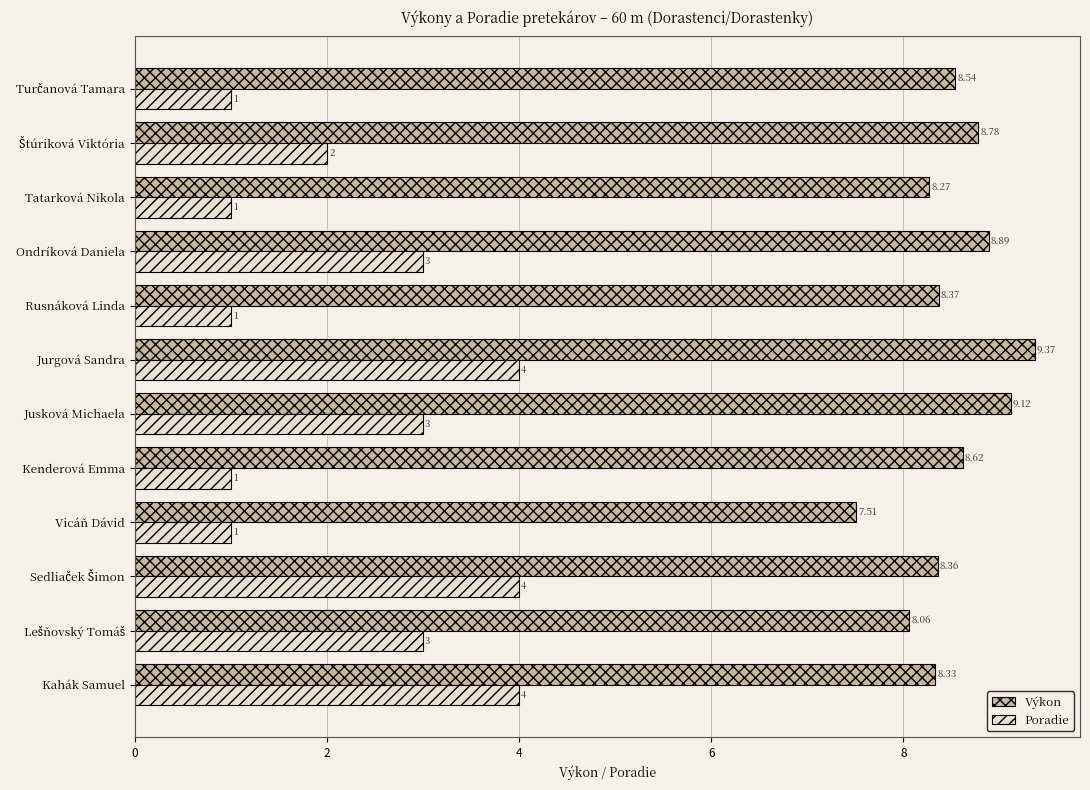

At Jurgová Sandra, list the series in order from largest to smallest.

Výkon, Poradie